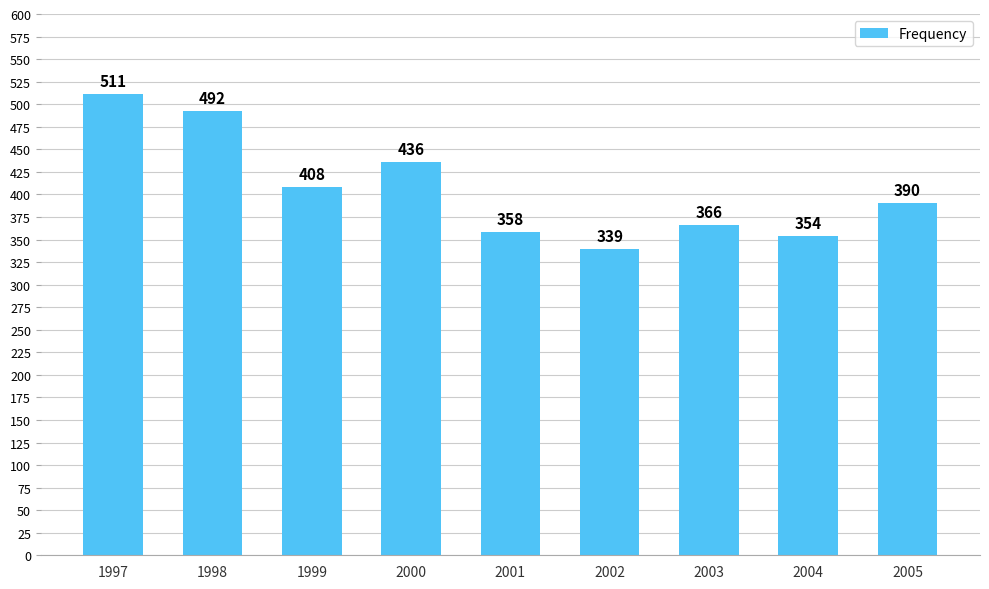

What is the average value?

406